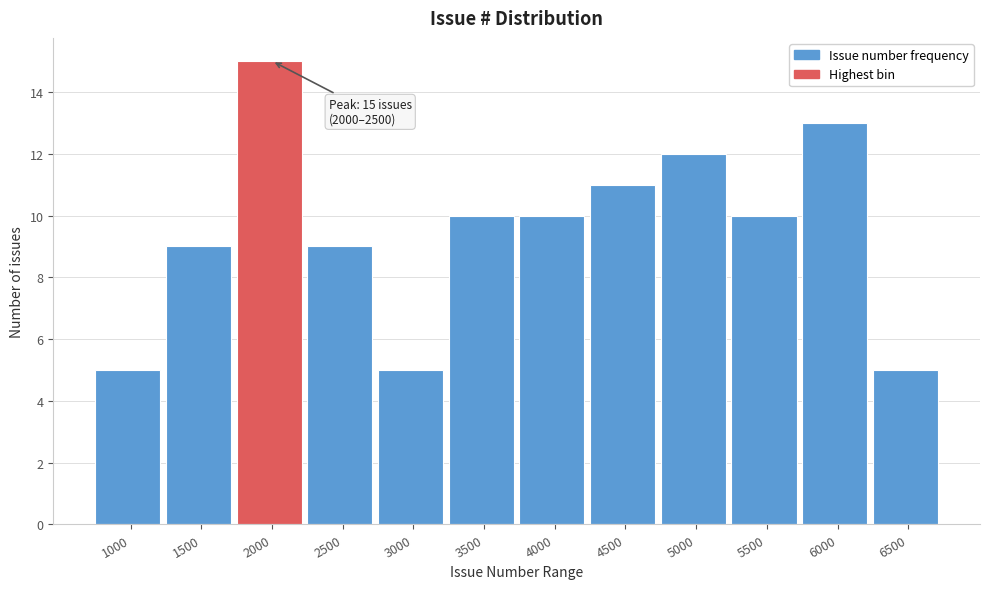

Reading left to right, list all the values displayed in this chart.

1000=5	1500=9	2000=15	2500=9	3000=5	3500=10	4000=10	4500=11	5000=12	5500=10	6000=13	6500=5